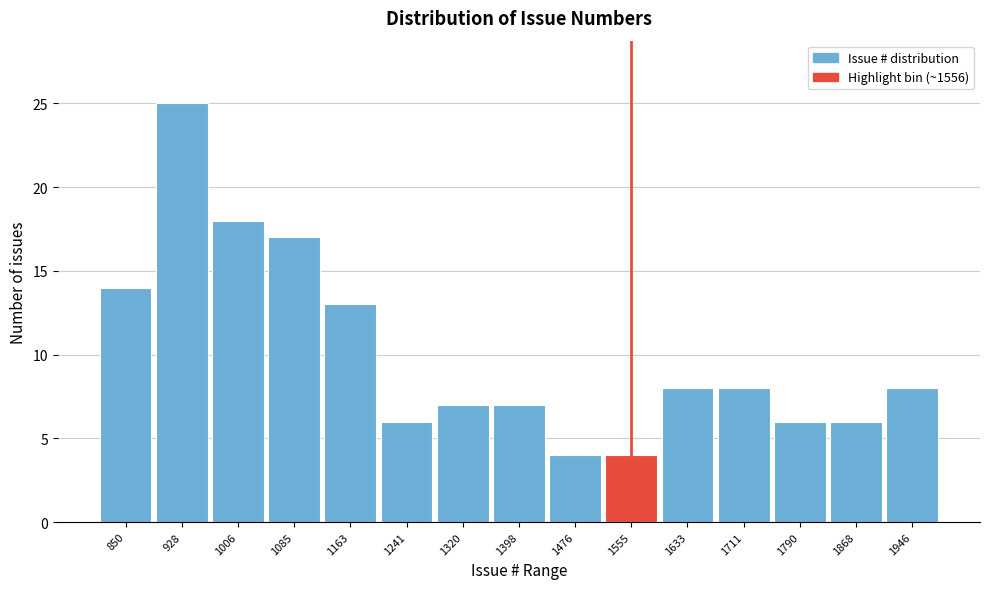

Reading left to right, what are all the values shown in this chart?

850=14	928=25	1006=18	1085=17	1163=13	1241=6	1320=7	1398=7	1476=4	1555=4	1633=8	1711=8	1790=6	1868=6	1946=8